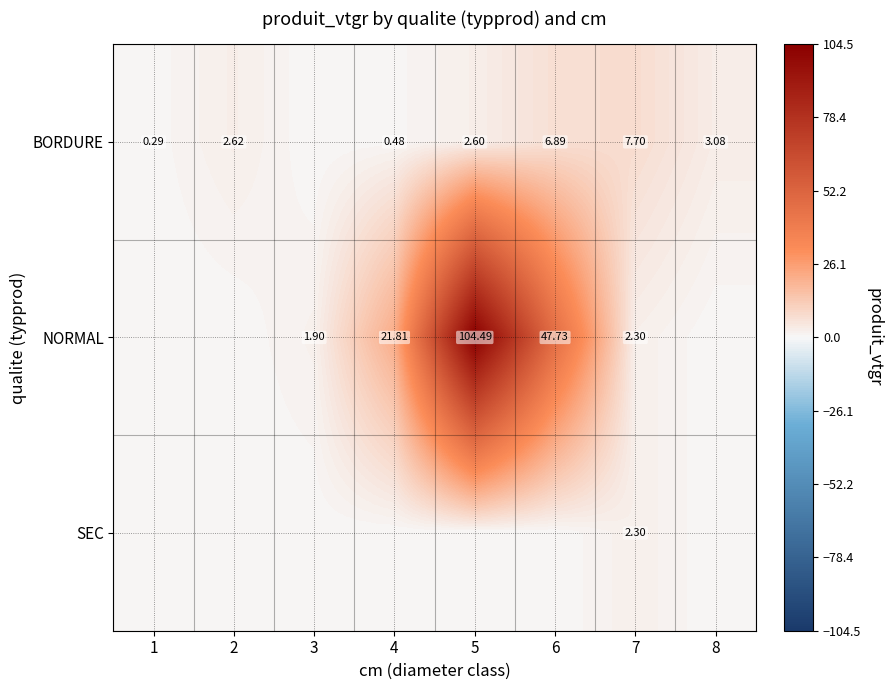

Is the value of NORMAL at 5 greater than the value of BORDURE at 6?

Yes